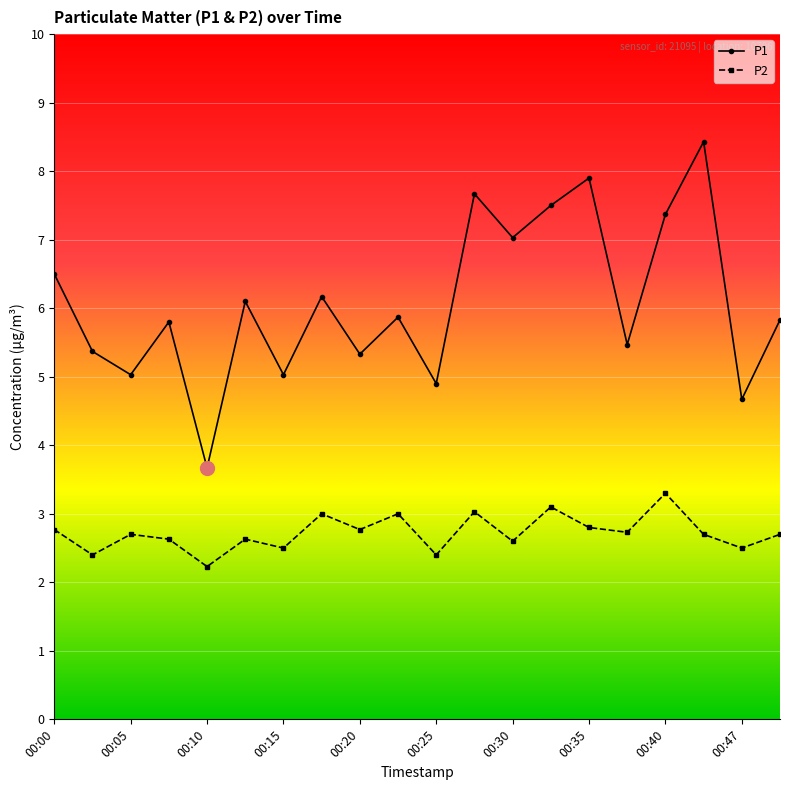

What is the sum of all P1 values?

121.6